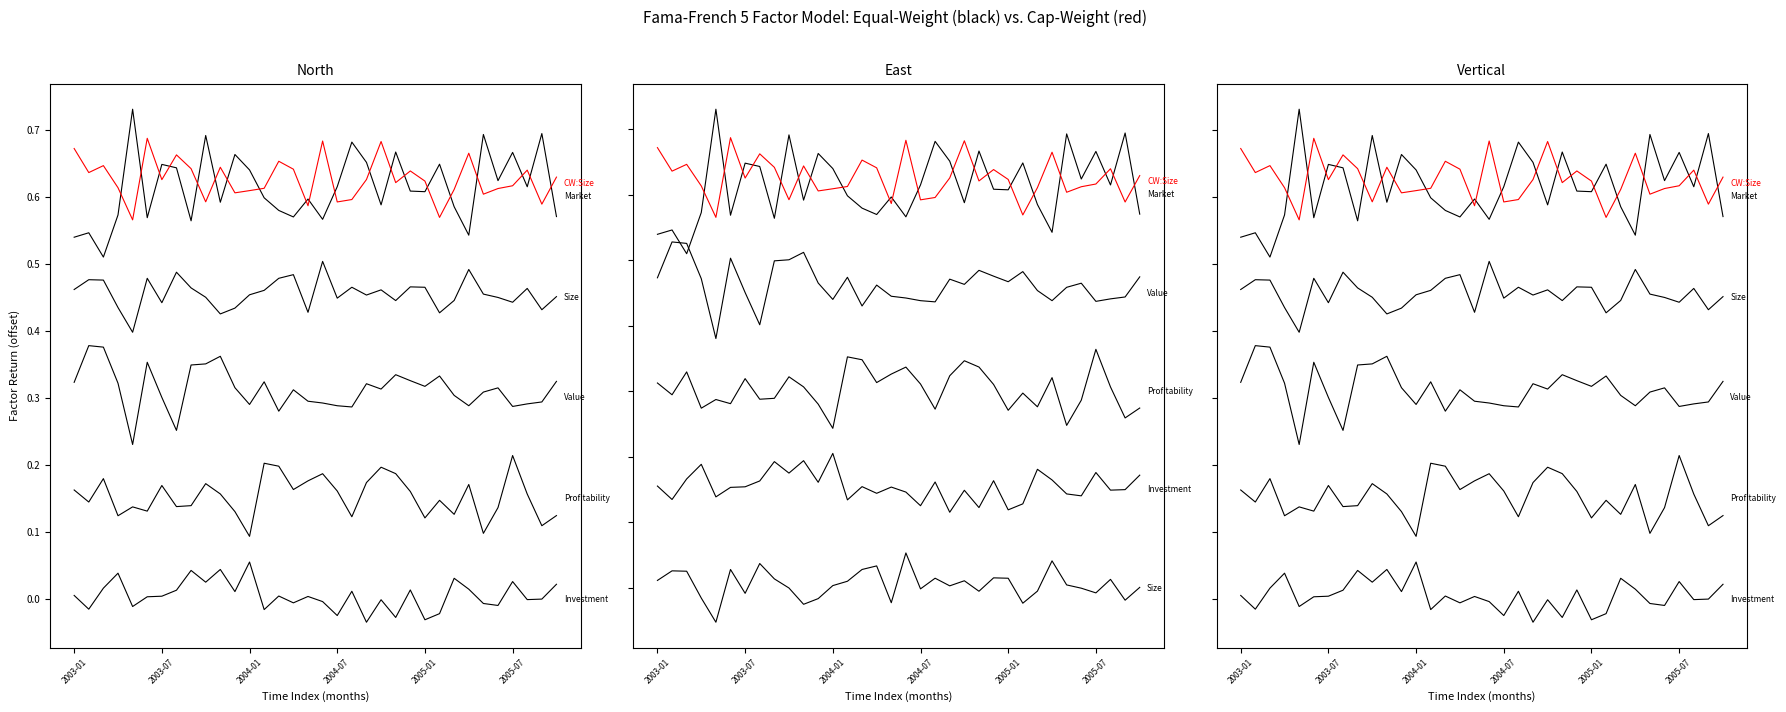

True or false: EW Profitability and EW Size cross at least once.

False